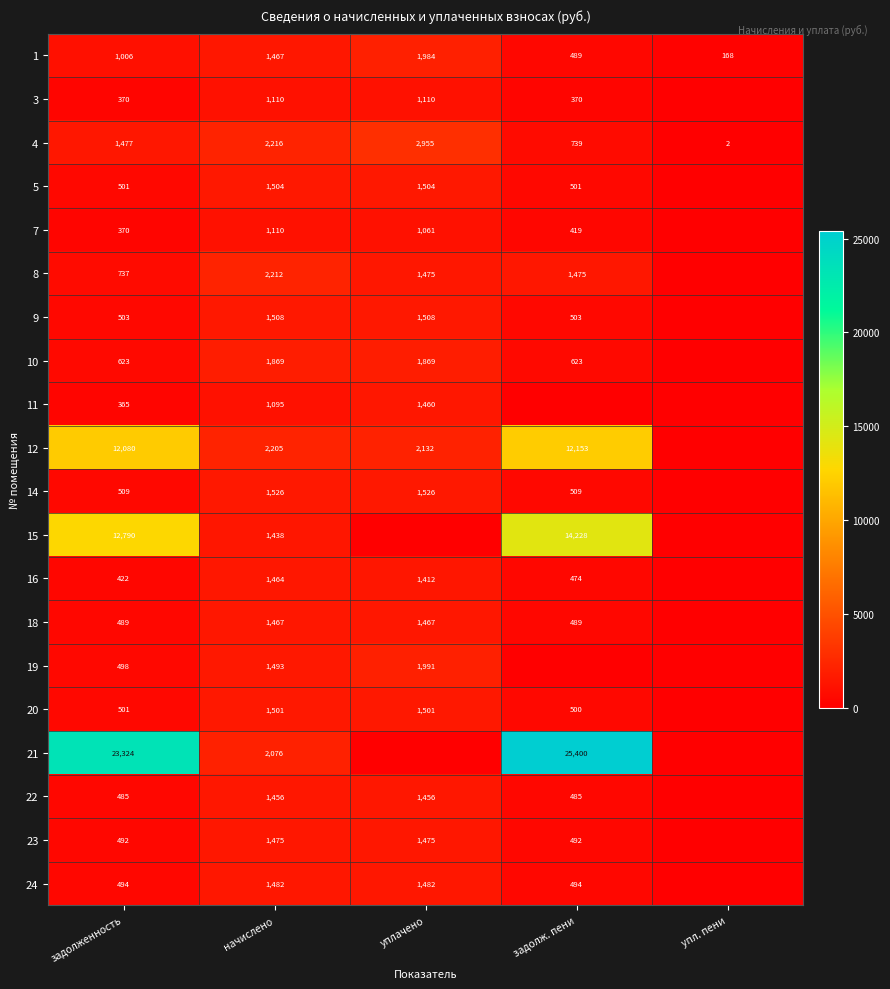

True or false: 24 has a value of 924 at начислено.

False